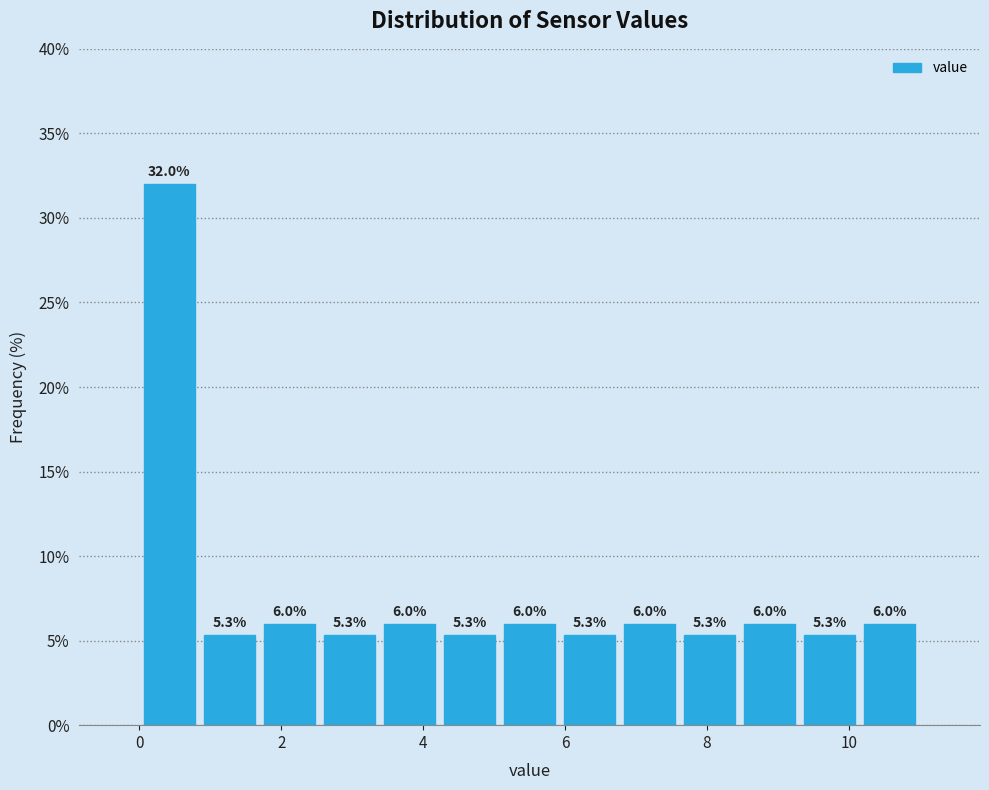

How tall is the bar that spans 0.0 to 0.8 on the x-axis? The bar edges are not printed on the chart, so give them approximately, as read against the axis.

32.0